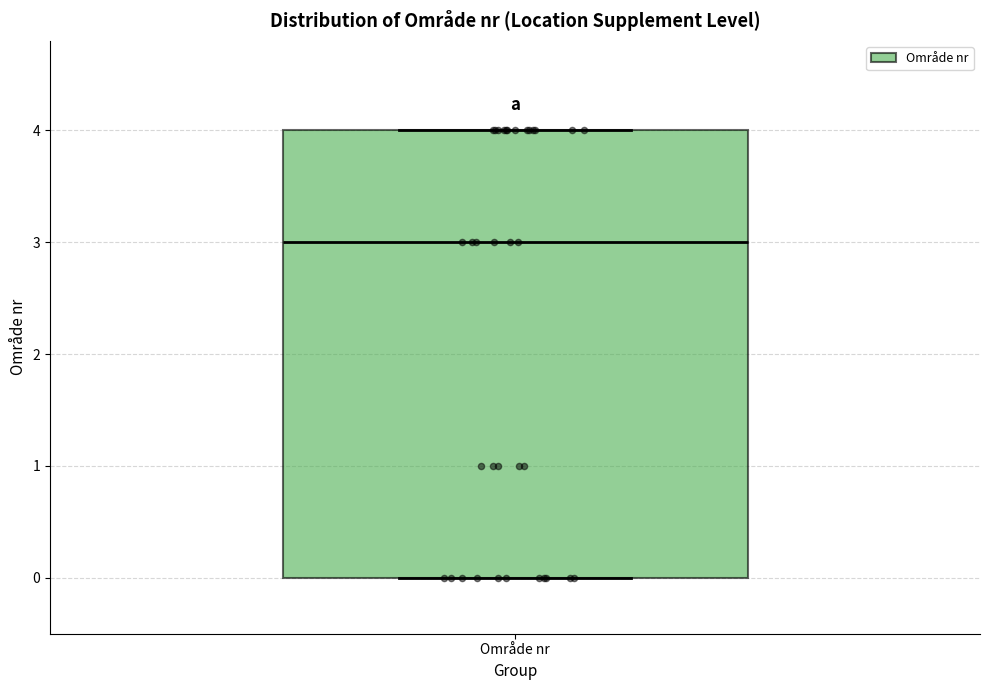

Read this box plot against the y-axis: the position of the median line, the range covered by the box, and the ends of both whiskers. The values are not printed on the chart, so give them approximately, as read against the axis.

median 3, box 0 to 4, whiskers 0 to 4